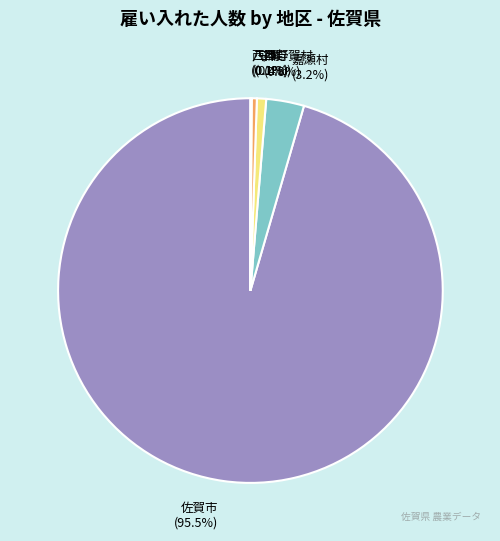

Which category has the biggest portion of the pie?

佐賀市